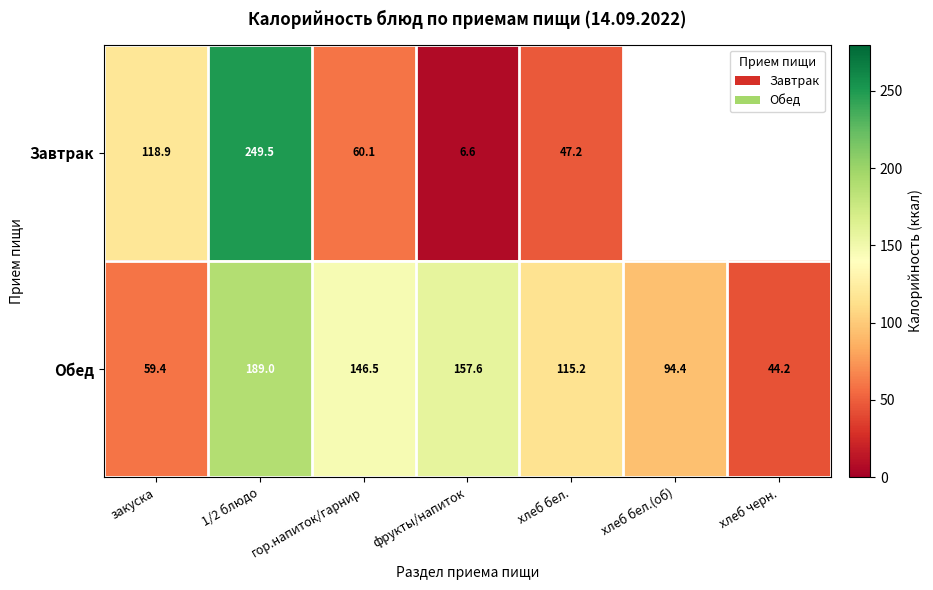

What is the sum of all Обед values?

806.3